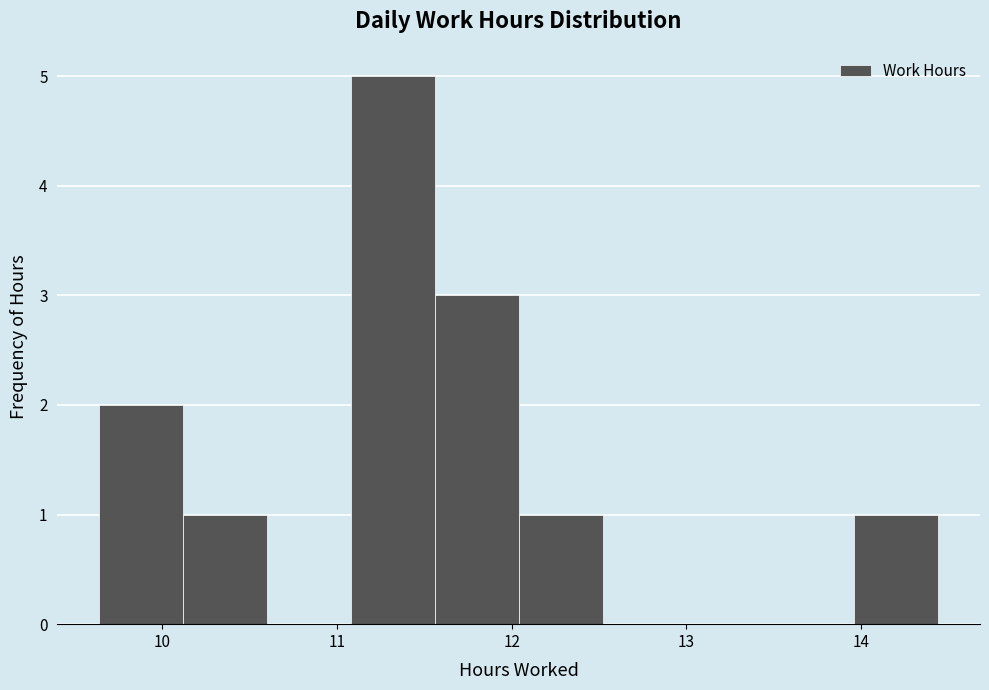

How tall is the bar that spans 11.56 to 12.04 on the x-axis? Neither the bar edges nor the heights are printed on the chart, so give them approximately, as read against the axes.

3